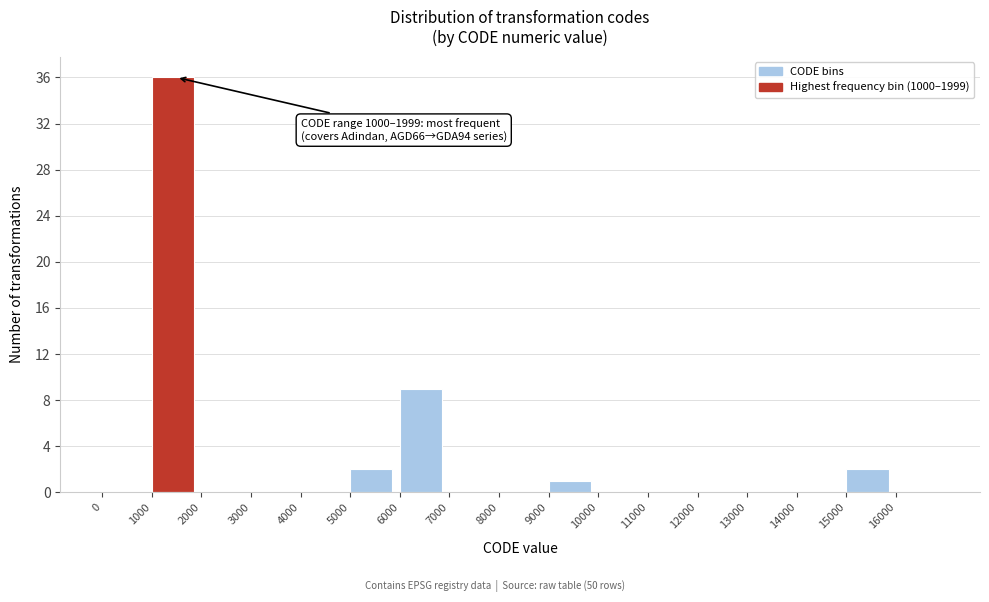

Which range on the x-axis has the tallest bar?

1000 to 2000